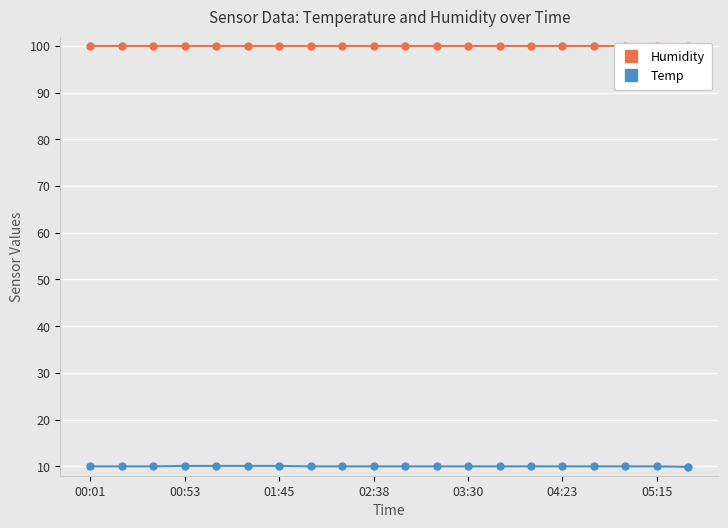

Reading right to left, what are all the values shown in this chart?

Humidity: 99.9	99.9	99.9	99.9	99.9	99.9	99.9	99.9	99.9	99.9	99.9	99.9	99.9	99.9	99.9	99.9	99.9	99.9	99.9	99.9
Temp: 9.9	10.0	10.0	10.0	10.0	10.0	10.0	10.0	10.0	10.0	10.0	10.0	10.0	10.1	10.1	10.1	10.1	10.0	10.0	10.0